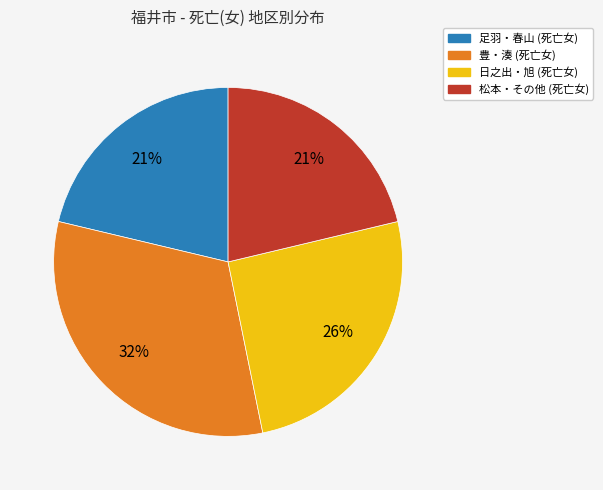

To the nearest percent, what is the difference between the 日之出・旭 (死亡女) and 豊・湊 (死亡女) slice percentages?

6%